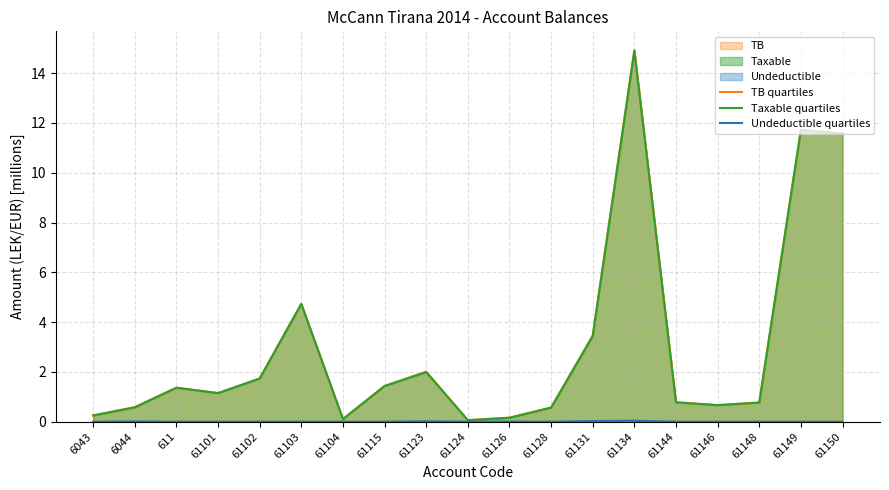

Reading right to left, what are all the values shown in this chart?

TB quartiles: 61150=11.6	61149=11.7	61148=0.8	61146=0.7	61144=0.8	61134=14.9	61131=3.5	61128=0.6	61126=0.2	61124=0.1	61123=2.0	61115=1.4	61104=0.1	61103=4.7	61102=1.7	61101=1.1	611=1.4	6044=0.6	6043=0.3
Taxable quartiles: 61150=11.6	61149=11.7	61148=0.8	61146=0.7	61144=0.8	61134=14.9	61131=3.4	61128=0.6	61126=0.2	61124=0.1	61123=2.0	61115=1.4	61104=0.1	61103=4.7	61102=1.7	61101=1.1	611=1.4	6044=0.6	6043=0.3
Undeductible quartiles: 61150=0.0	61149=0.0	61148=0.0	61146=0.0	61144=0.0	61134=0.0	61131=0.0	61128=0.0	61126=0.0	61124=0.0	61123=0.0	61115=0.0	61104=0.0	61103=0.0	61102=0.0	61101=0.0	611=0.0	6044=0.0	6043=0.0